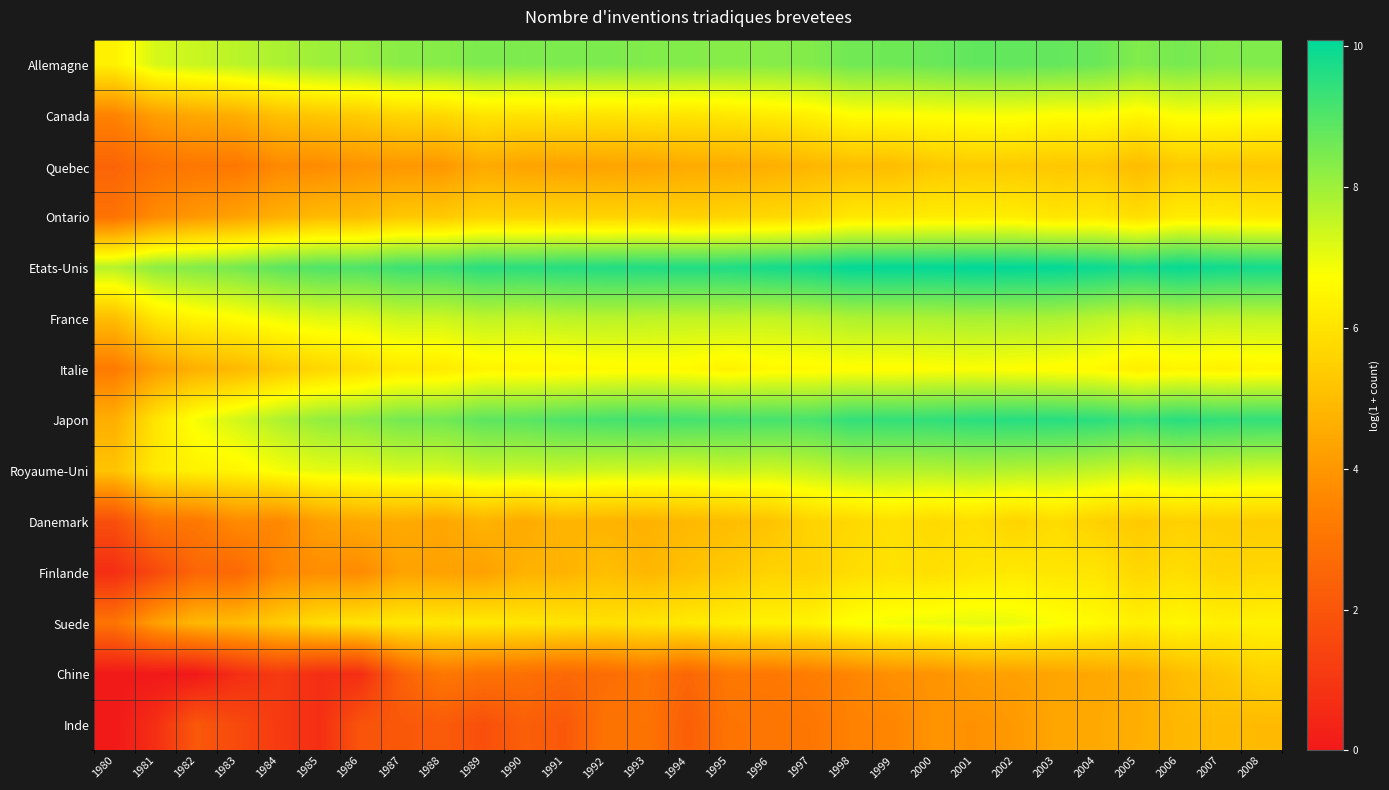

What is the total value across all series at 2005?

92.5